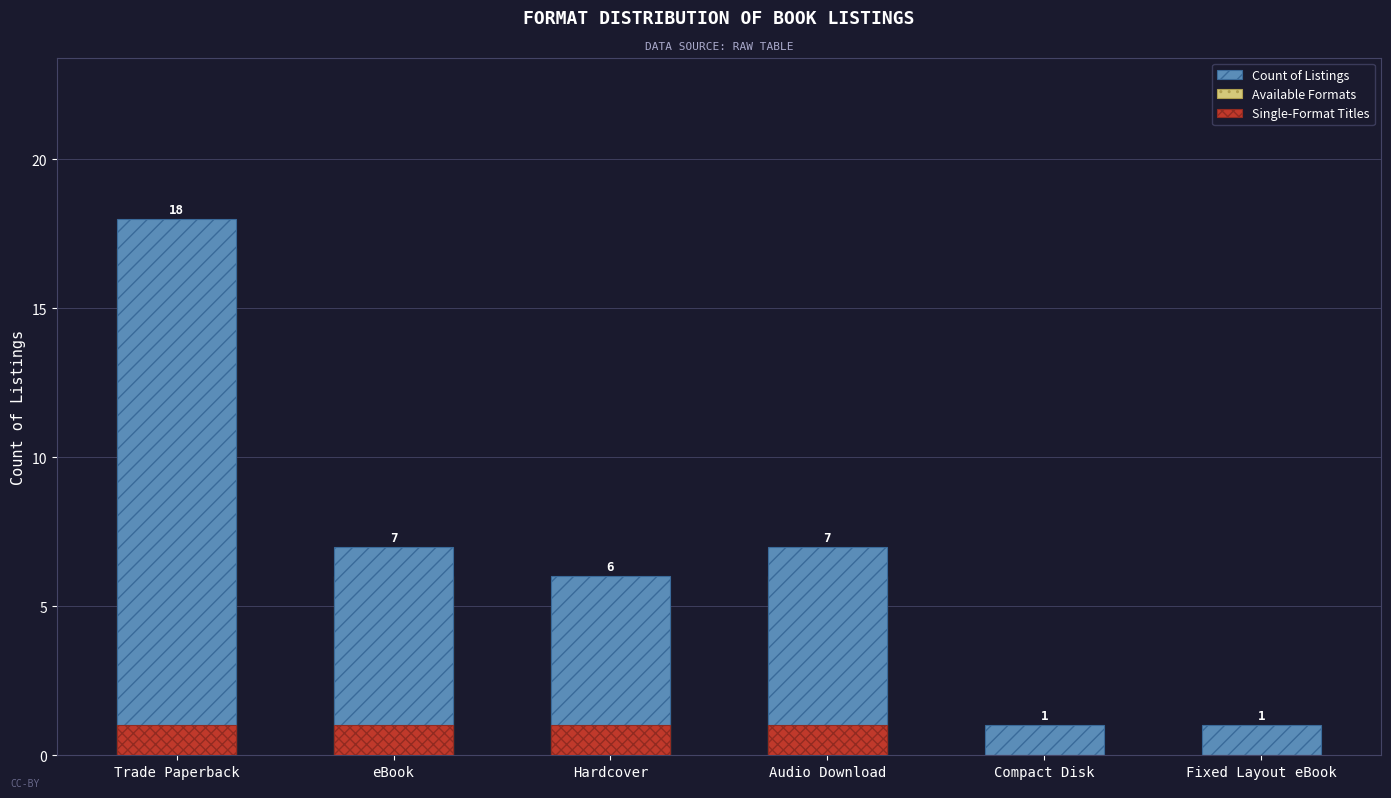

What is the label of the 2nd bar from the left?

eBook